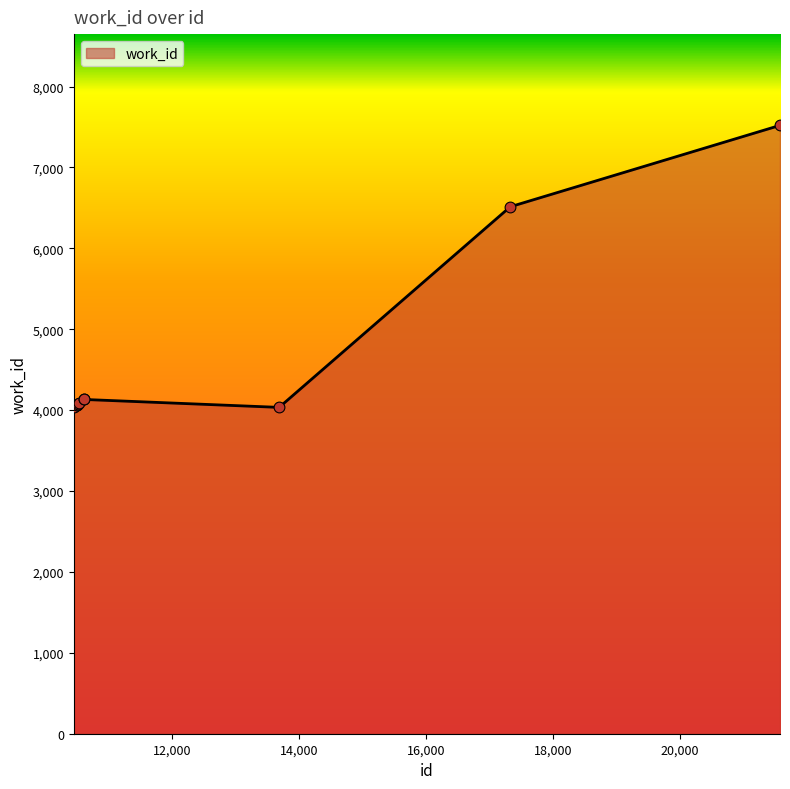

What is the difference between the maximum and minimum values?

3486